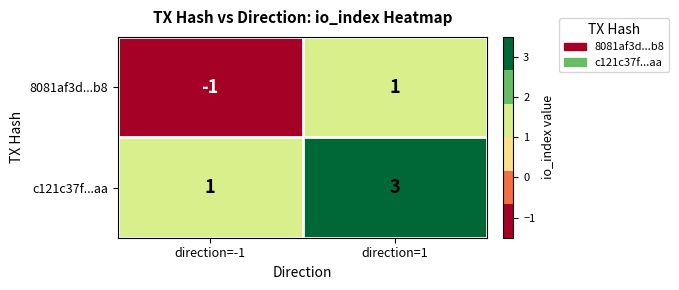

True or false: c121c37f...aa has a value of 2 at direction=1.

False